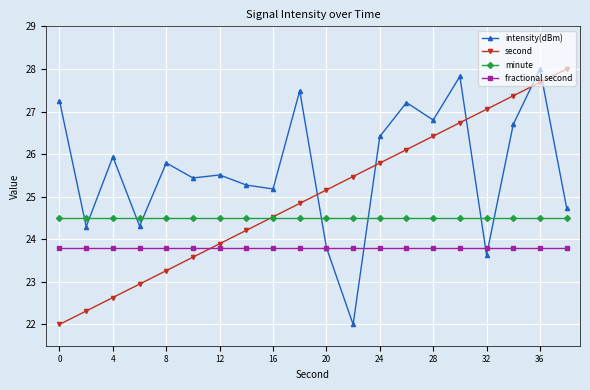

Is this an area chart (filled region under the line)?

No